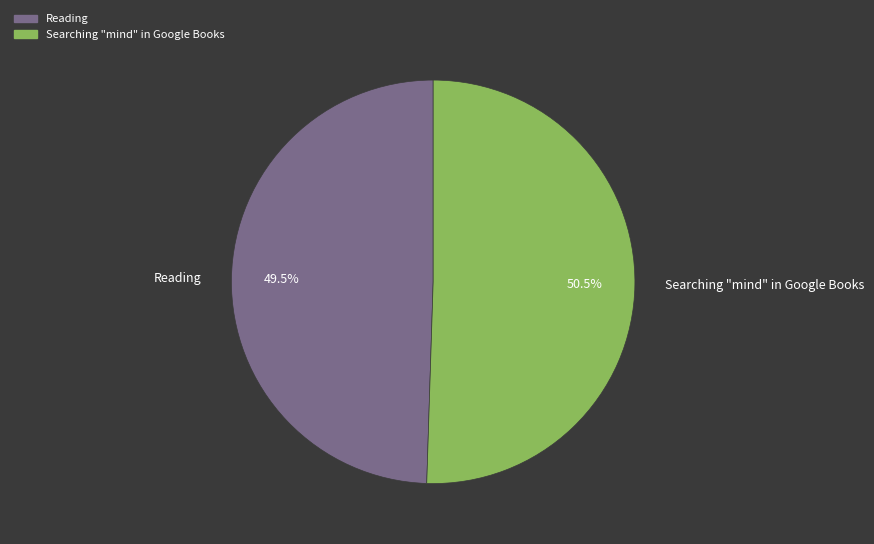

Which has a higher value, Reading or Searching "mind" in Google Books?

Searching "mind" in Google Books